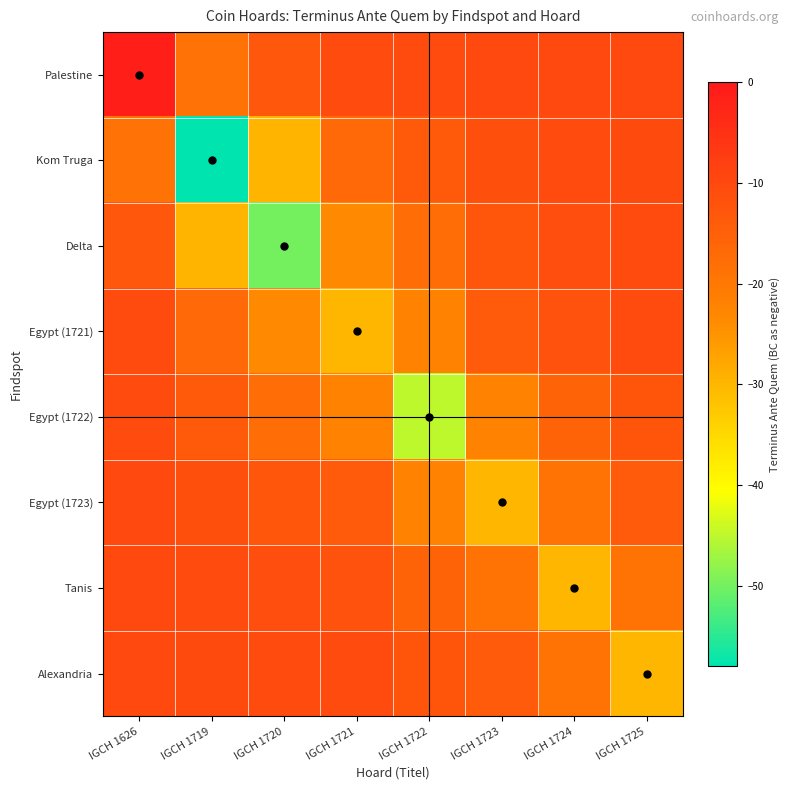

Rank the series at IGCH 1723 from highest to lowest value.

Palestine, Kom Truga, Delta, Egypt (1721), Alexandria, Tanis, Egypt (1722), Egypt (1723)